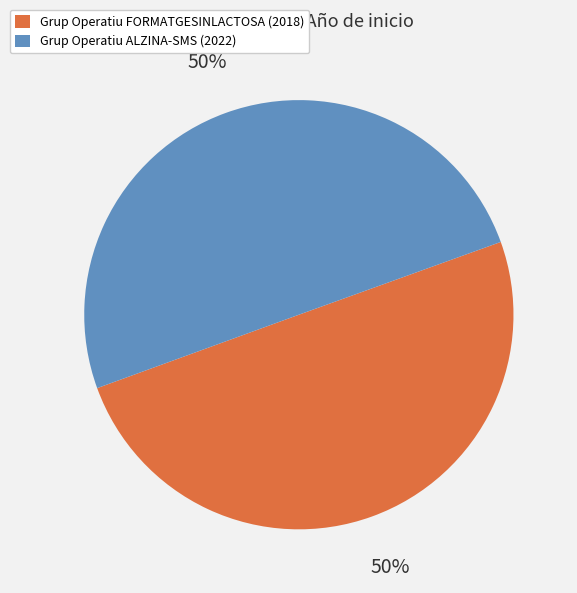

What percentage is the Grup Operatiu ALZINA-SMS slice, to the nearest percent?

50%